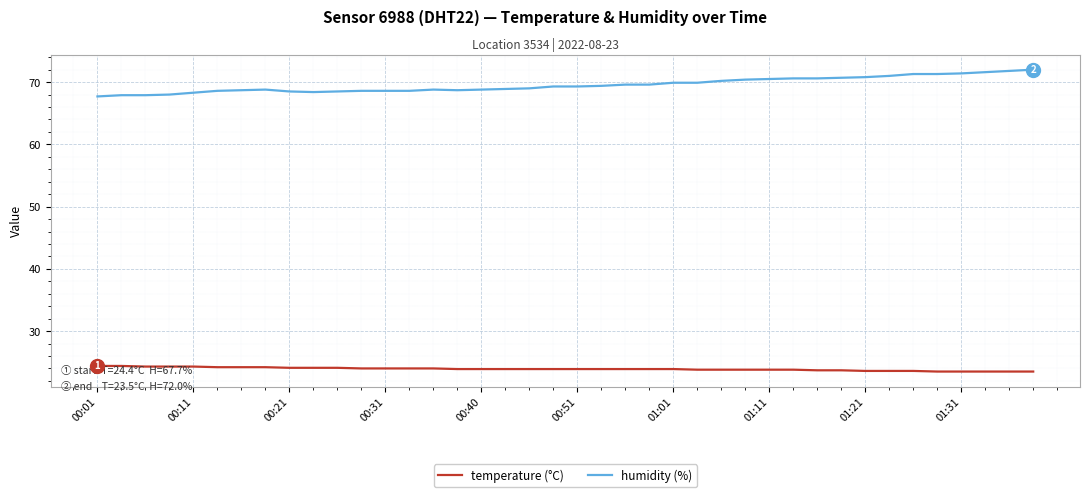

What is the smallest value displayed?

23.5